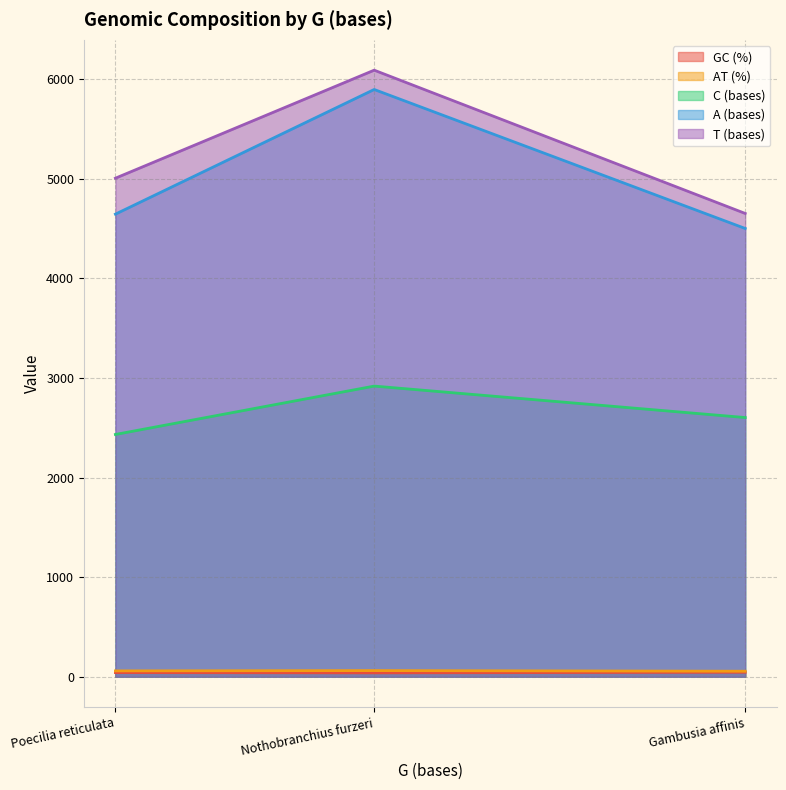

How many lines are shown in the chart?

5